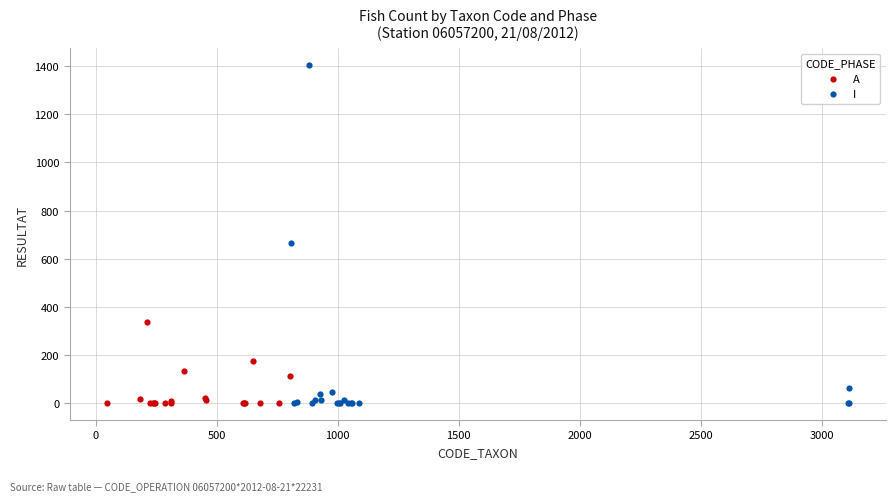

Which series reaches the maximum Y coordinate?

I